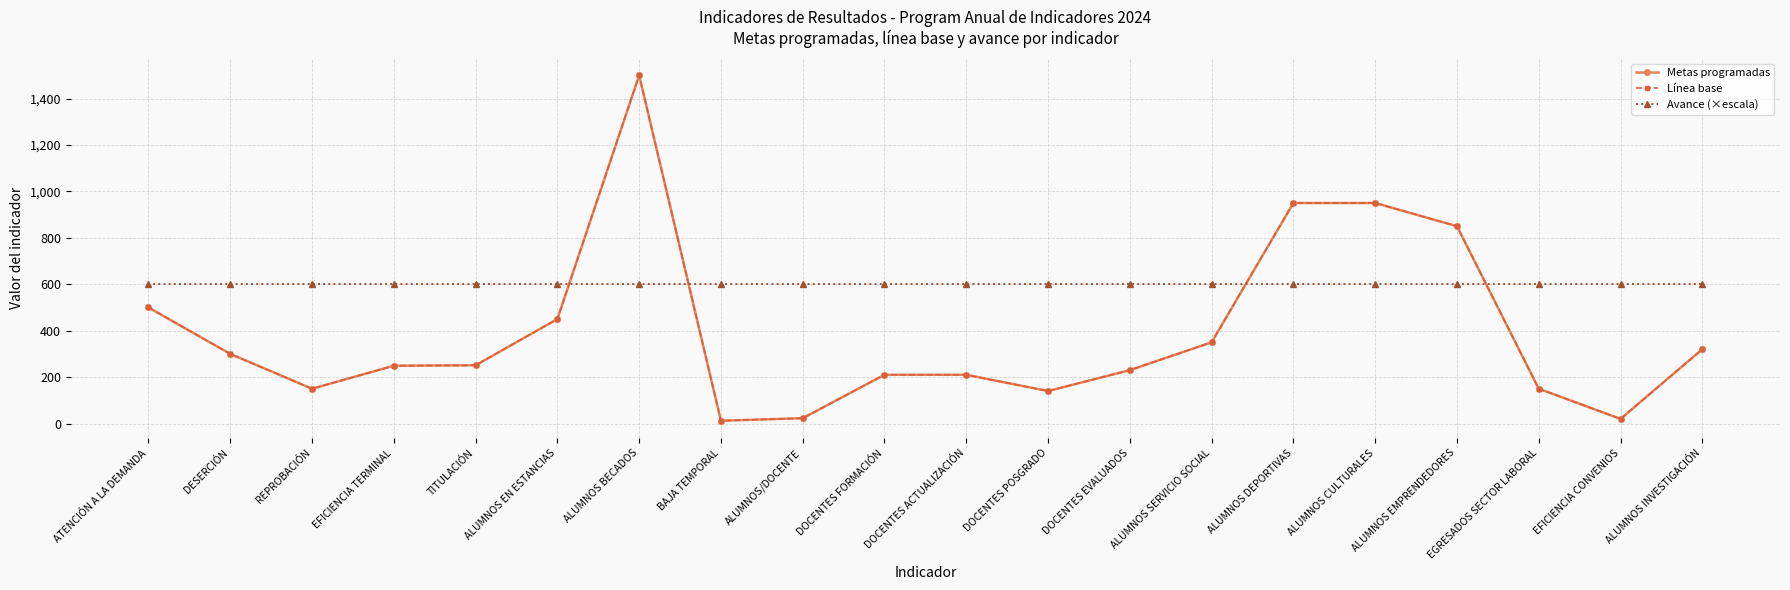

At how many categories does at least one series exceed 456?

20